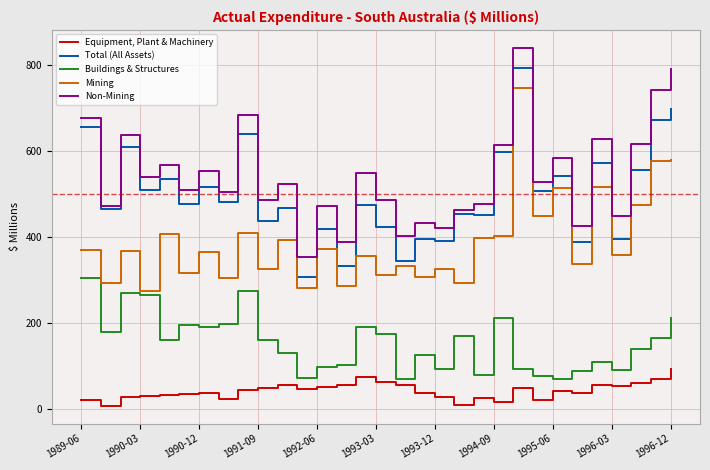

True or false: Non-Mining and Buildings & Structures cross at least once.

False